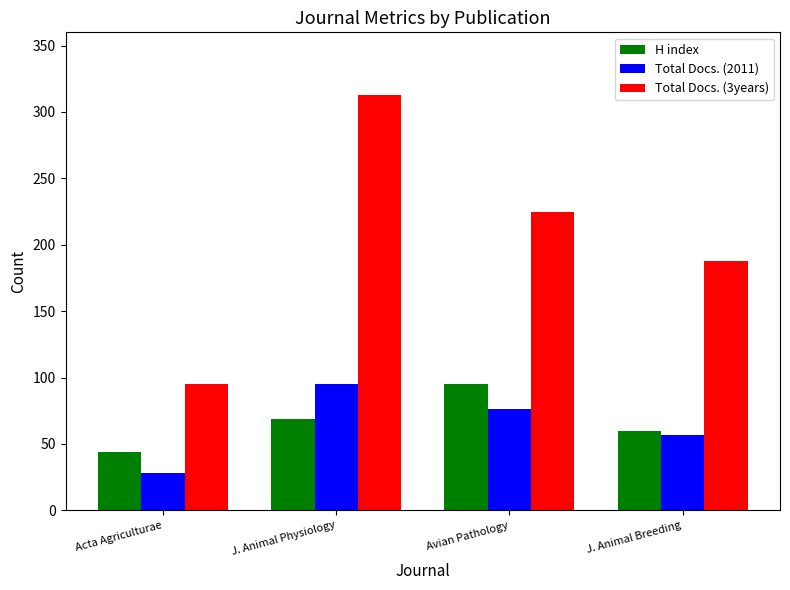

List the labels in order of Total Docs. (3years) value, smallest first.

Acta Agriculturae, J. Animal Breeding, Avian Pathology, J. Animal Physiology